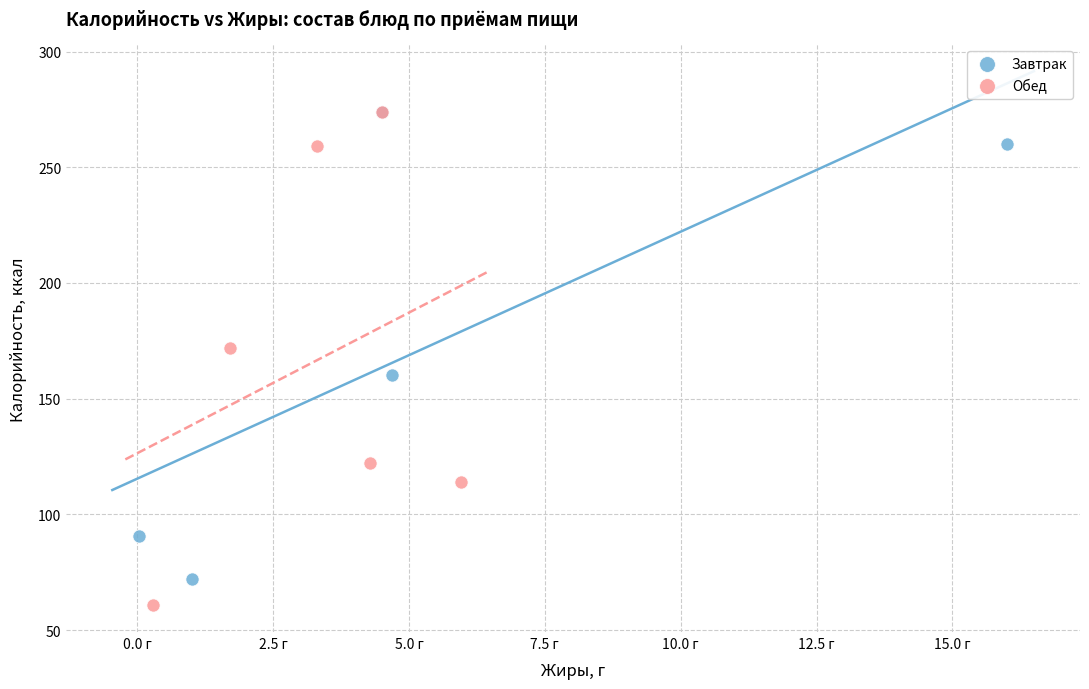

Which series contains the lowest Y value?

Обед